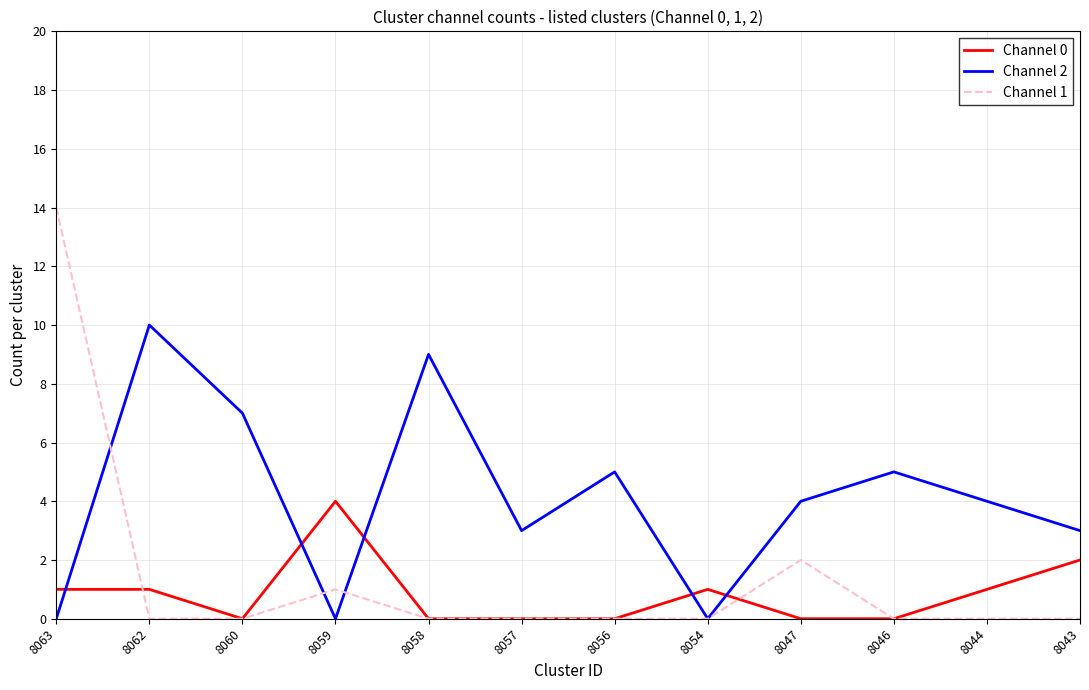

Reading left to right, list all the values displayed in this chart.

Channel 0: 8063=1	8062=1	8060=0	8059=4	8058=0	8057=0	8056=0	8054=1	8047=0	8046=0	8044=1	8043=2
Channel 2: 8063=0	8062=10	8060=7	8059=0	8058=9	8057=3	8056=5	8054=0	8047=4	8046=5	8044=4	8043=3
Channel 1: 8063=14	8062=0	8060=0	8059=1	8058=0	8057=0	8056=0	8054=0	8047=2	8046=0	8044=0	8043=0